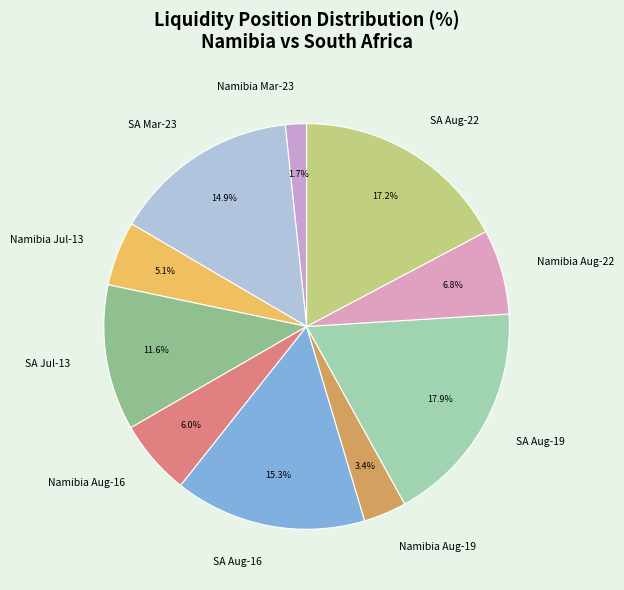

What percentage do SA Aug-19 and SA Mar-23 together represent?

32.8%